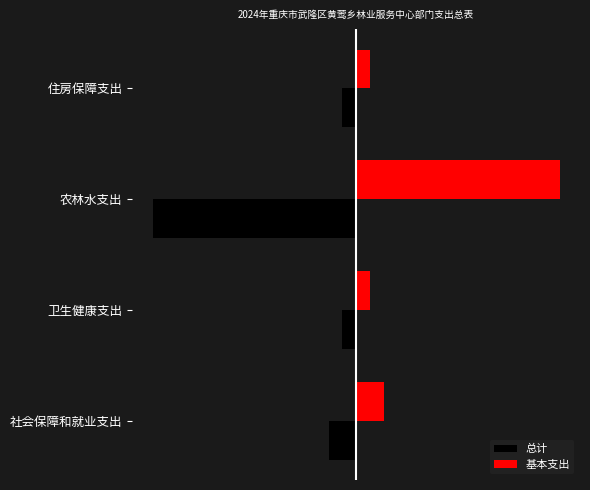

What is the difference between the maximum and minimum values in the 总计 series?

14.6